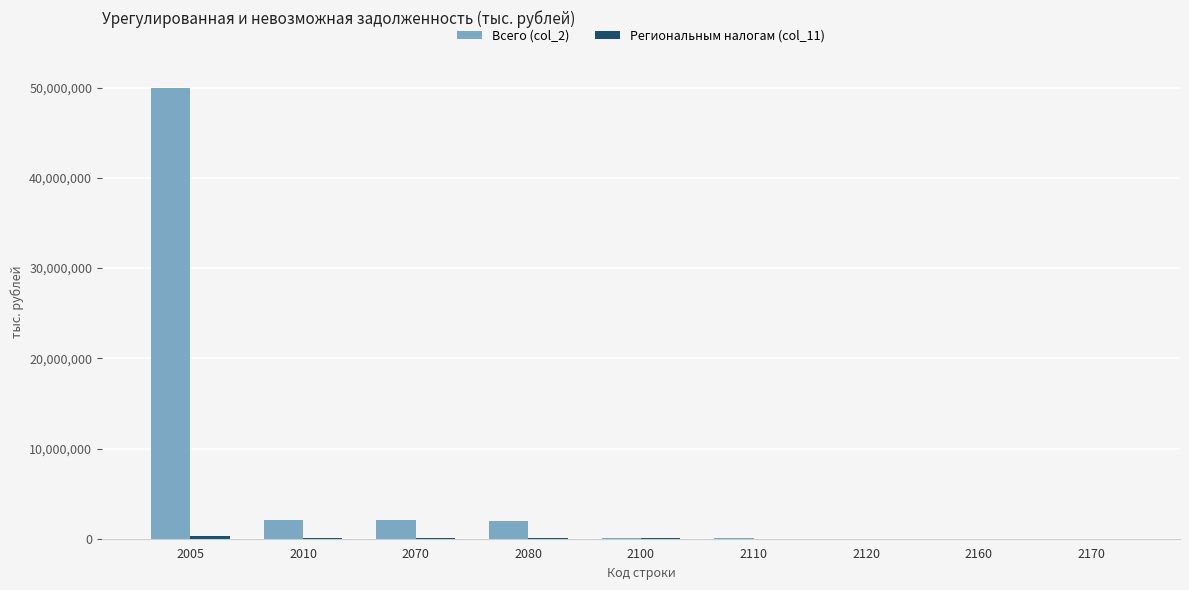

How many groups of bars are there?

9